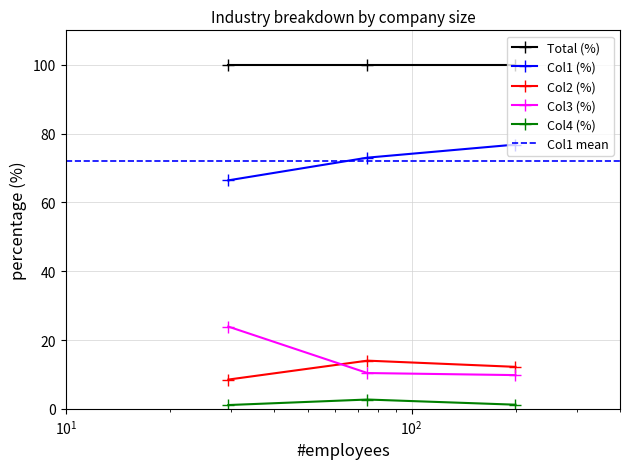

Reading left to right, what are all the values shown in this chart?

Col1 (%): 66.4	73.0	76.8
Col2 (%): 8.5	14.0	12.2
Col3 (%): 23.9	10.4	9.8
Col4 (%): 1.1	2.7	1.2